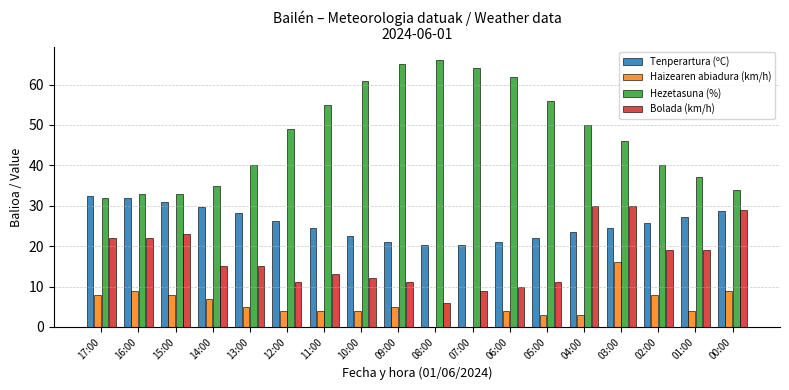

Where does the Bolada (km/h) series first go above 15?

17:00